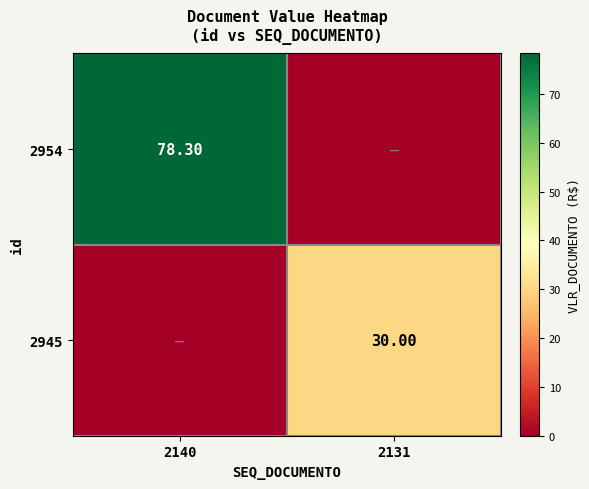

Rank the categories by 2945 value from lowest to highest.

2140, 2131